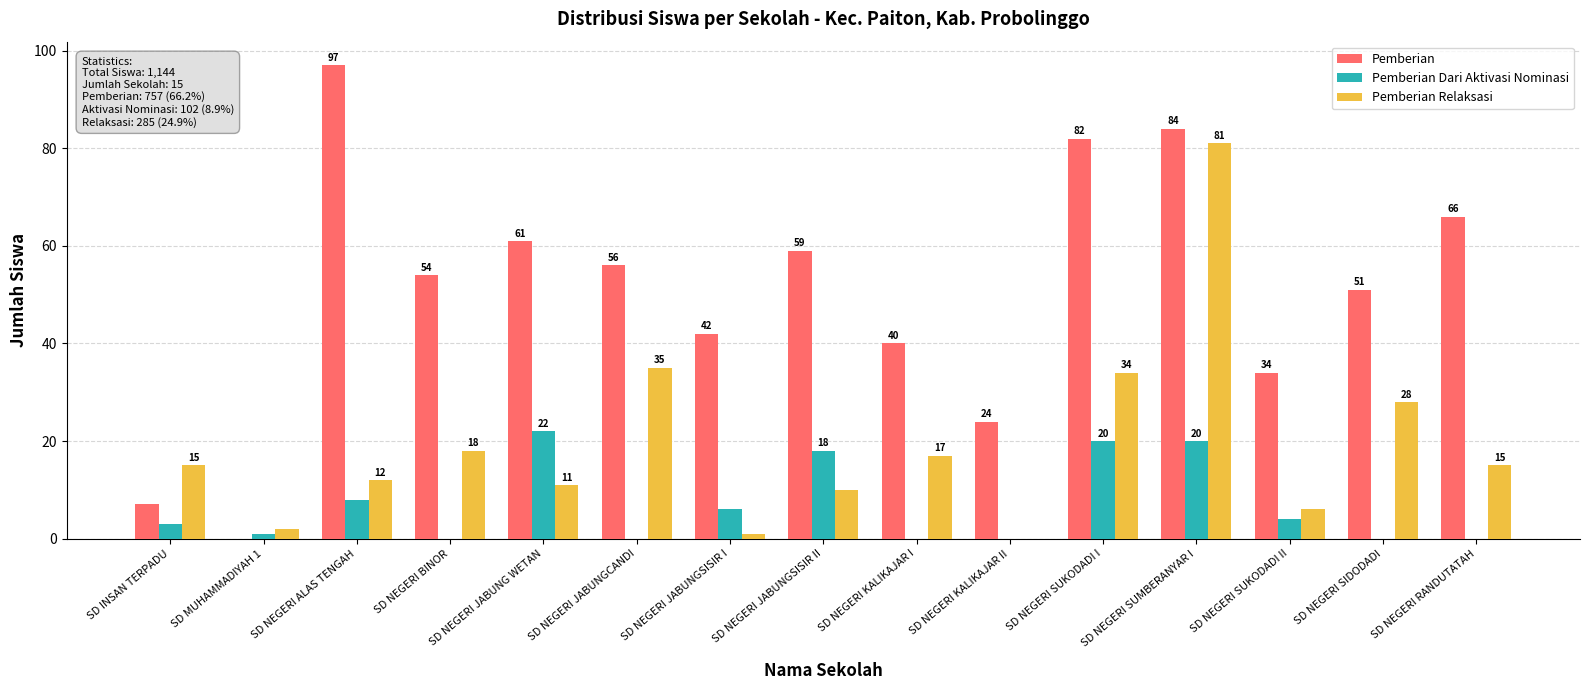

What is the spread (max minus min) of values at SD NEGERI RANDUTATAH?

66